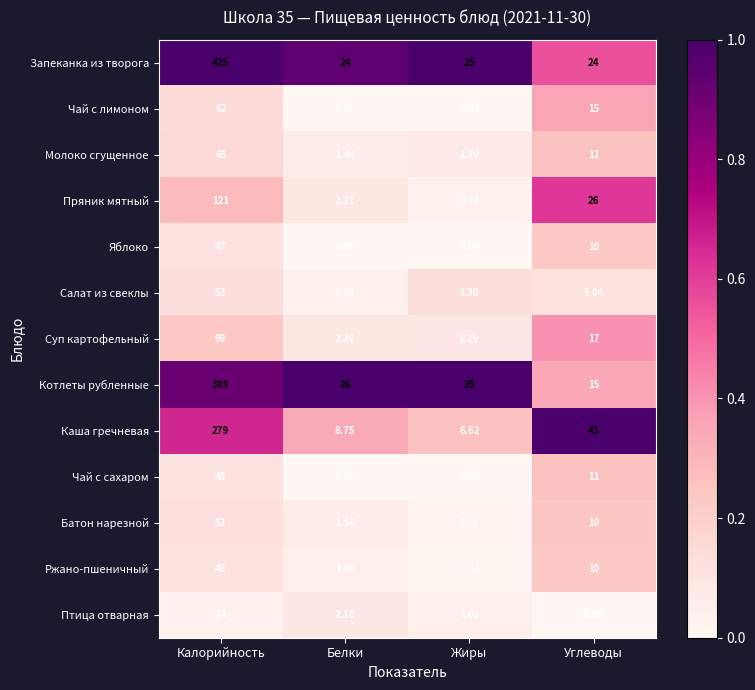

At which label does Каша гречневая reach its peak?

Калорийность